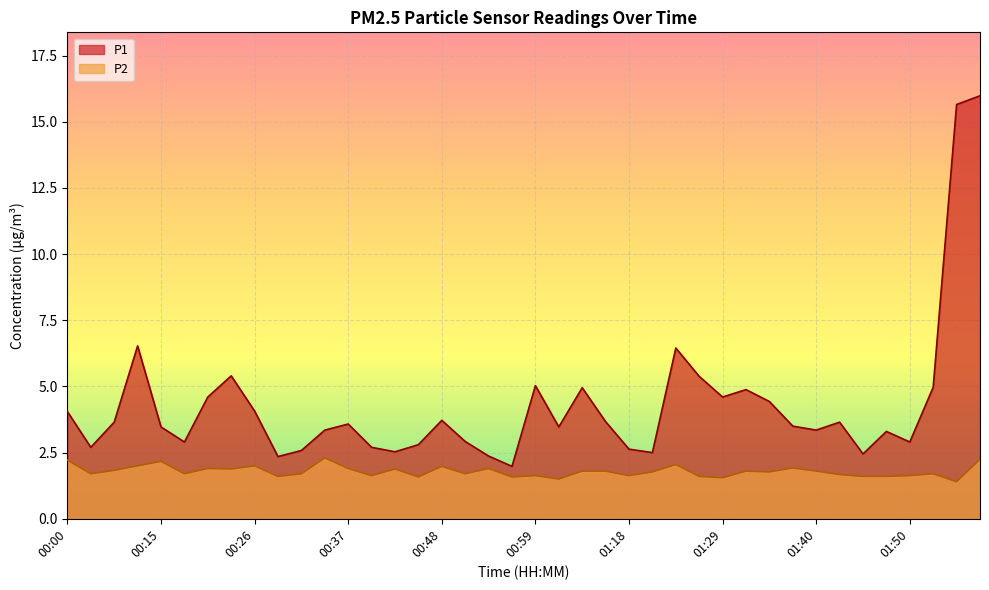

Rank the series by their maximum value, from highest to lowest.

P1, P2